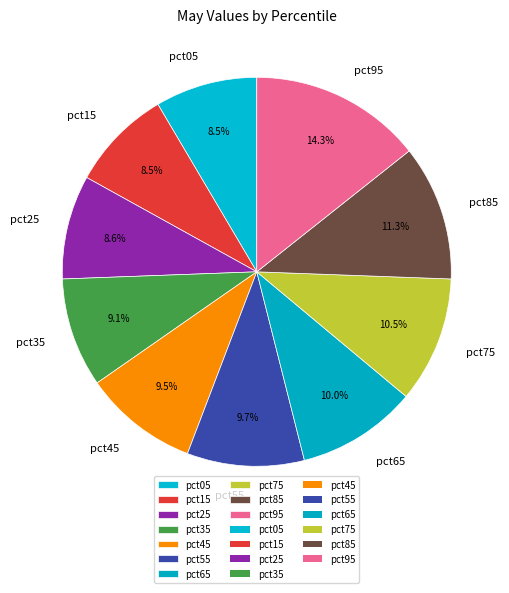

Which slice is the largest?

pct95